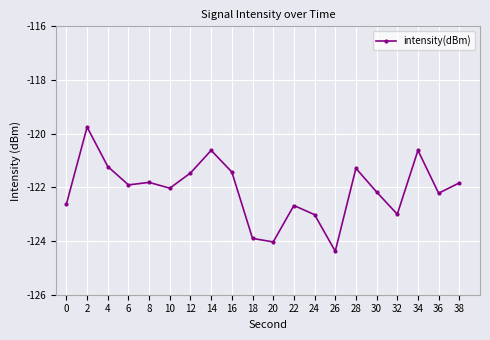

Where is the first local minimum?

6